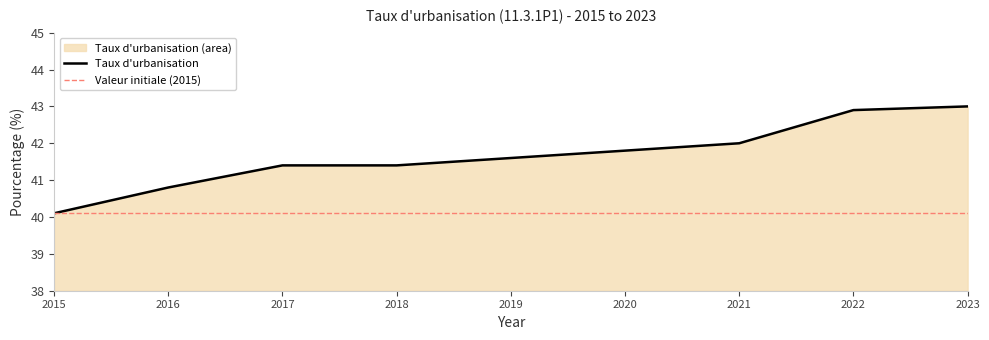

What is the change in value from 2016 to 2019?

+0.8